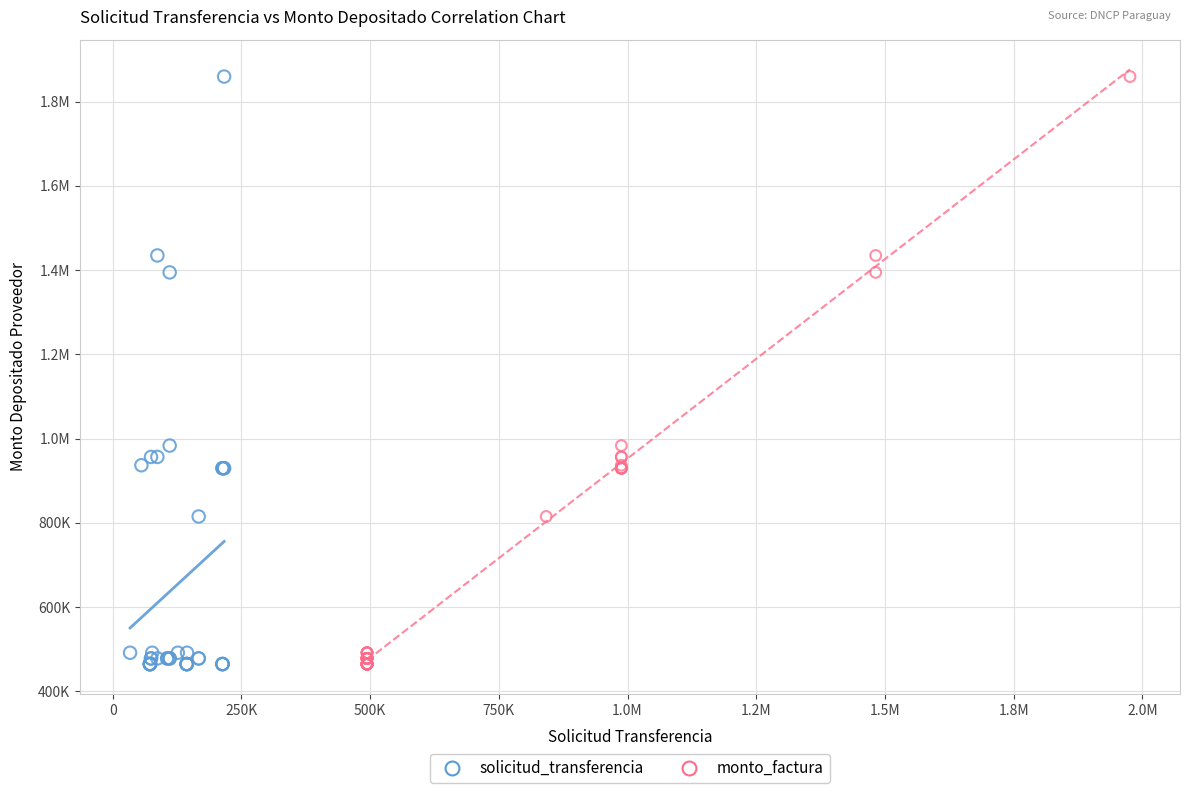

What are all the series names shown in the legend?

solicitud_transferencia, monto_factura